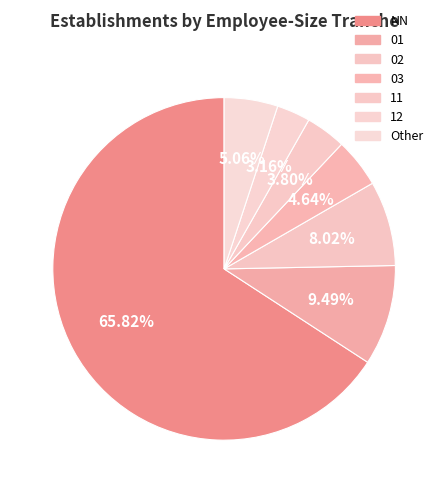

Is there a majority slice in this chart?

Yes